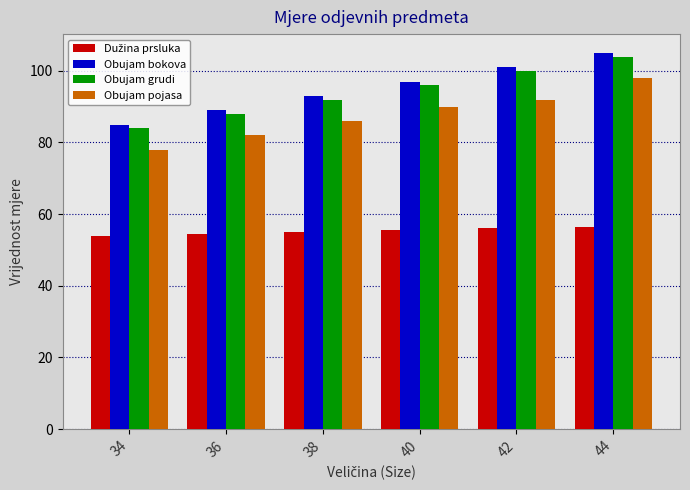

What is the spread (max minus min) of values at 42?

45.0